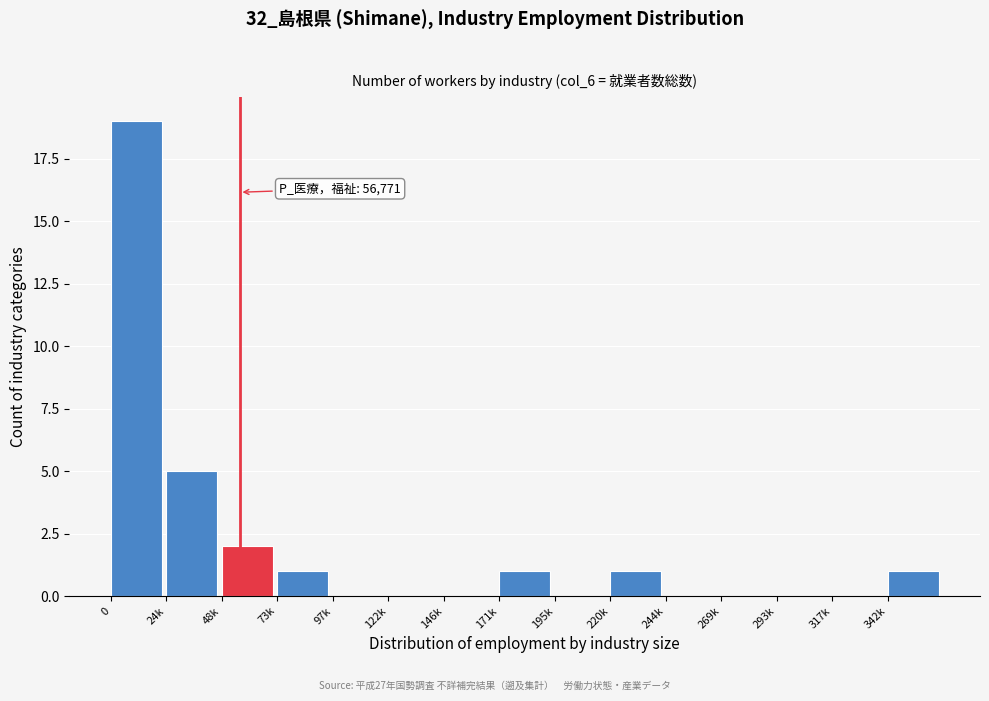

Reading left to right, extract all data points from this chart.

0=19	24k=5	48k=2	73k=1	97k=0	122k=0	146k=0	171k=1	195k=0	220k=1	244k=0	269k=0	293k=0	317k=0	342k=1